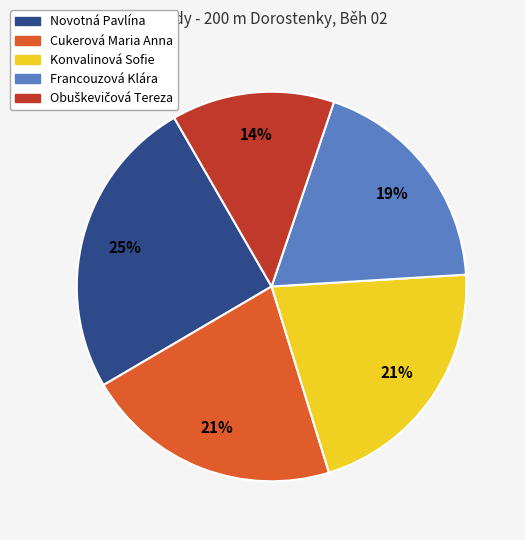

True or false: Novotná Pavlína accounts for 25% of the total.

True